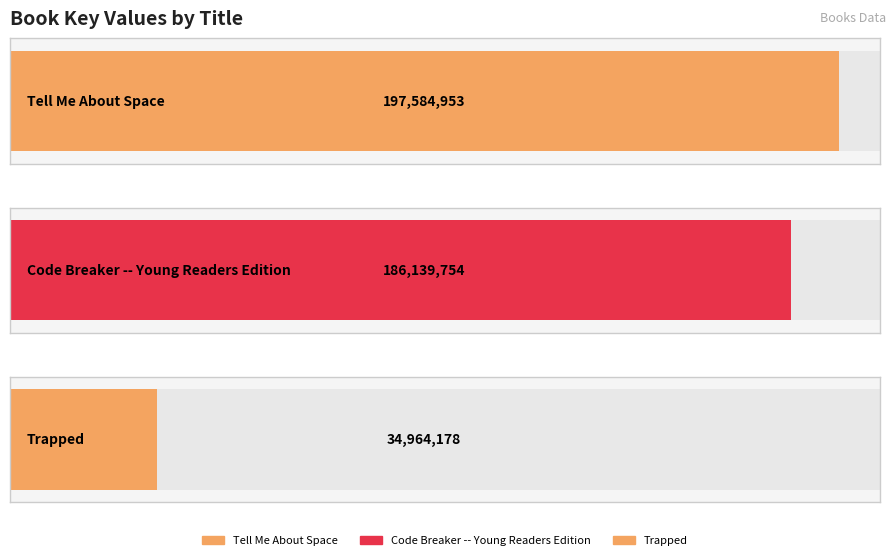

Which has a higher value, Tell Me About Space or Code Breaker -- Young Readers Edition?

Tell Me About Space